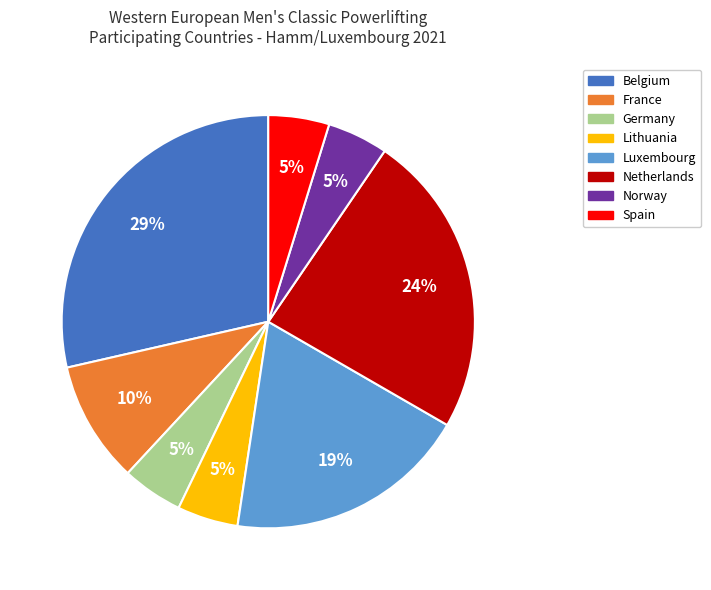

How many segments does this pie chart have?

8